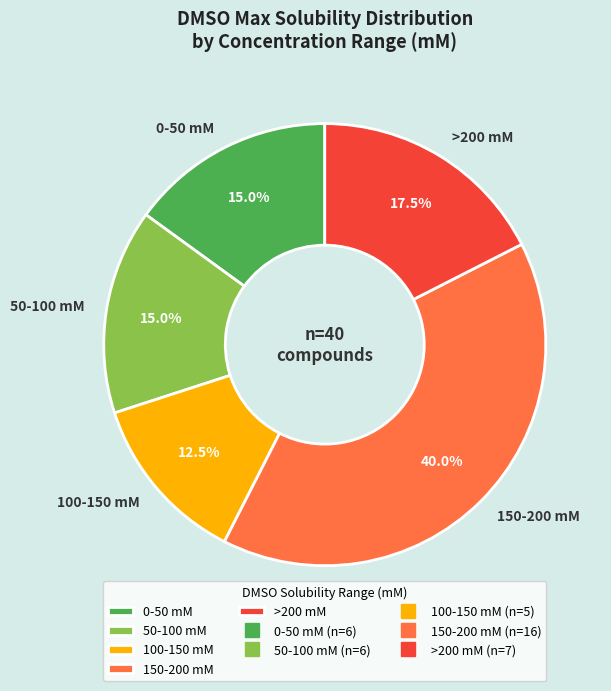

Which category has the biggest portion of the pie?

150-200 mM